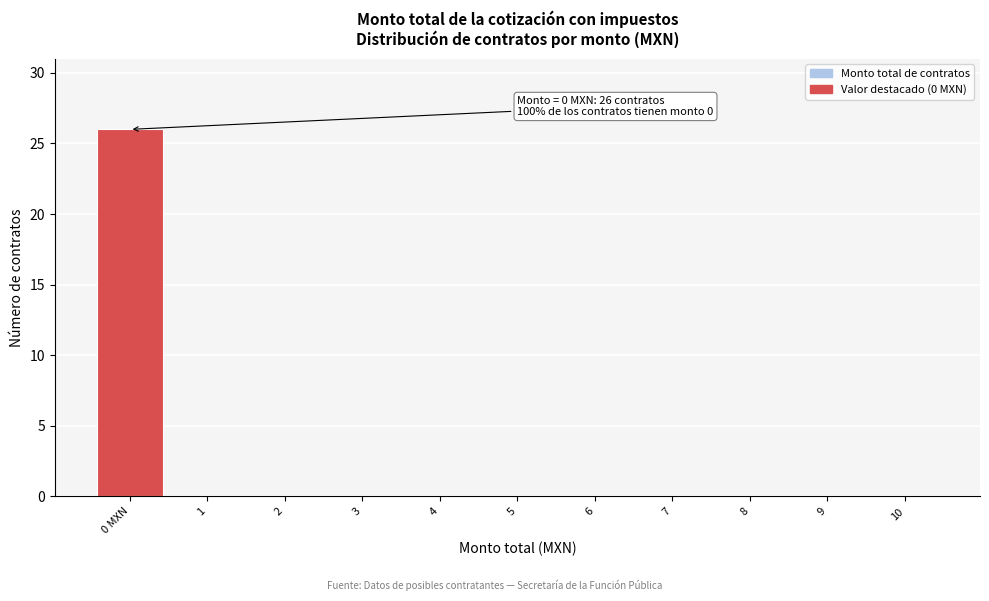

Reading left to right, transcribe all the data shown in this chart.

0 MXN=26	1=0	2=0	3=0	4=0	5=0	6=0	7=0	8=0	9=0	10=0